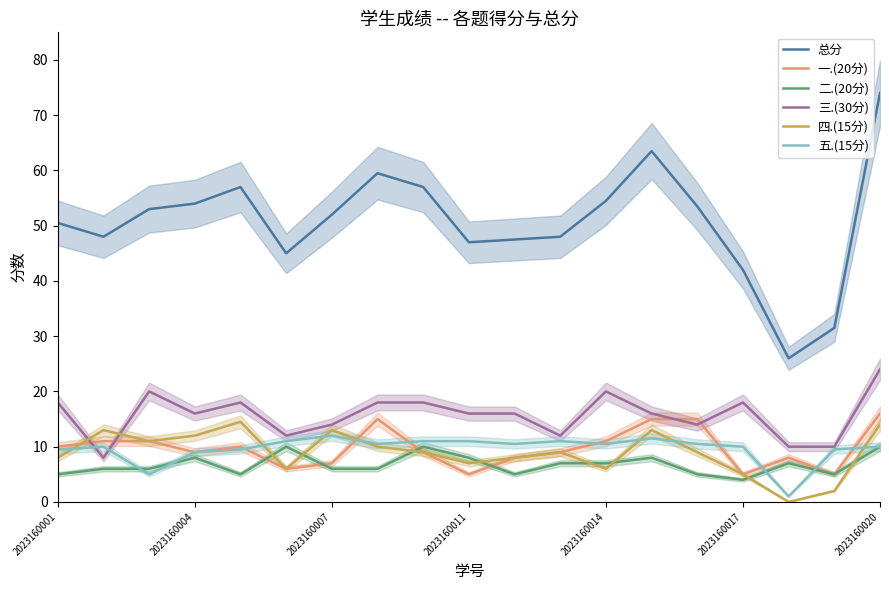

Does the chart display data point markers on the line(s)?

No